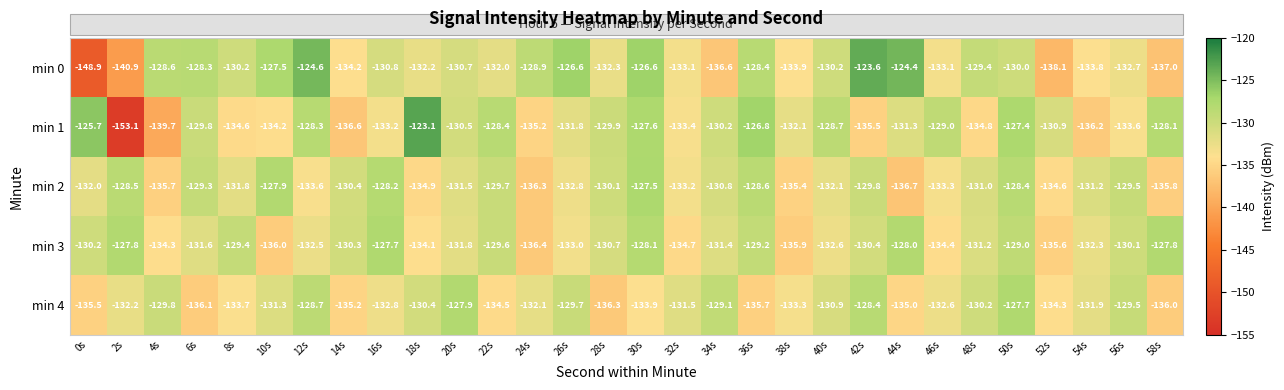

At which label is min 4 closest to -132?

24s